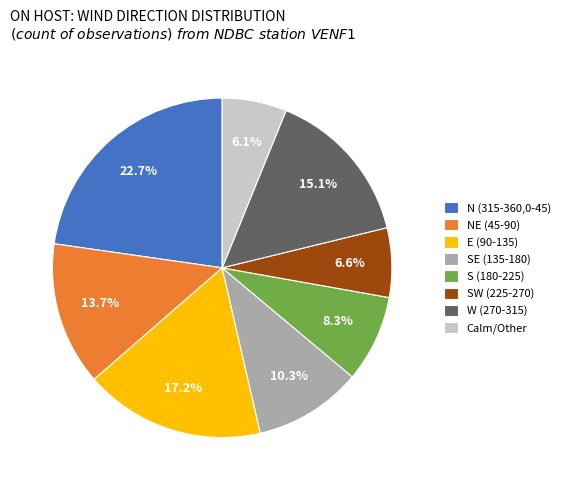

What is the largest slice in the pie chart?

N (315-360,0-45)